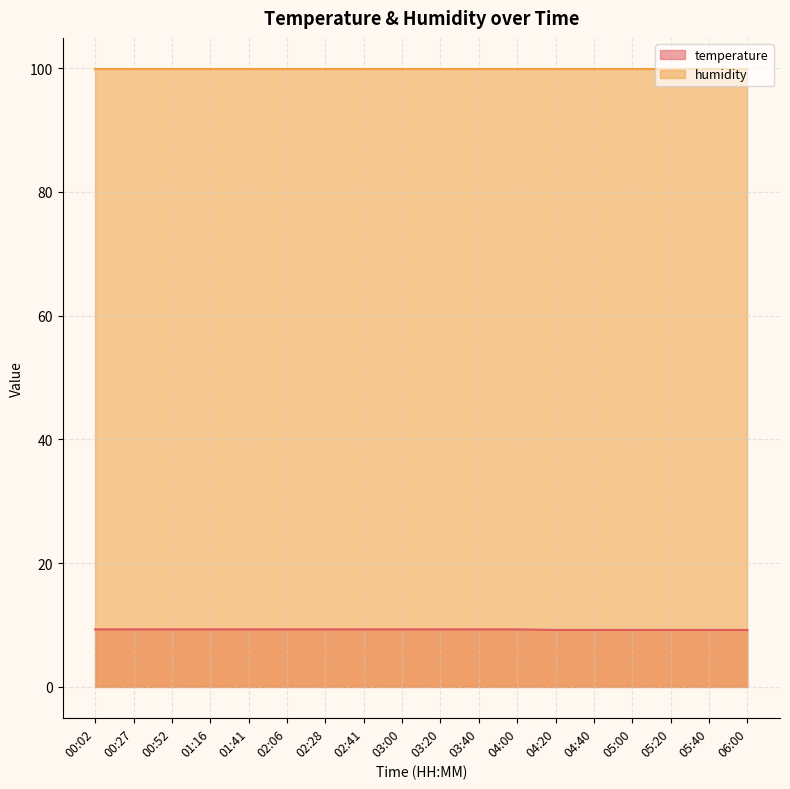

Rank the categories by value from lowest to highest.

04:20, 04:40, 05:00, 05:20, 05:40, 06:00, 00:02, 00:27, 00:52, 01:16, 01:41, 02:06, 02:28, 02:41, 03:00, 03:20, 03:40, 04:00